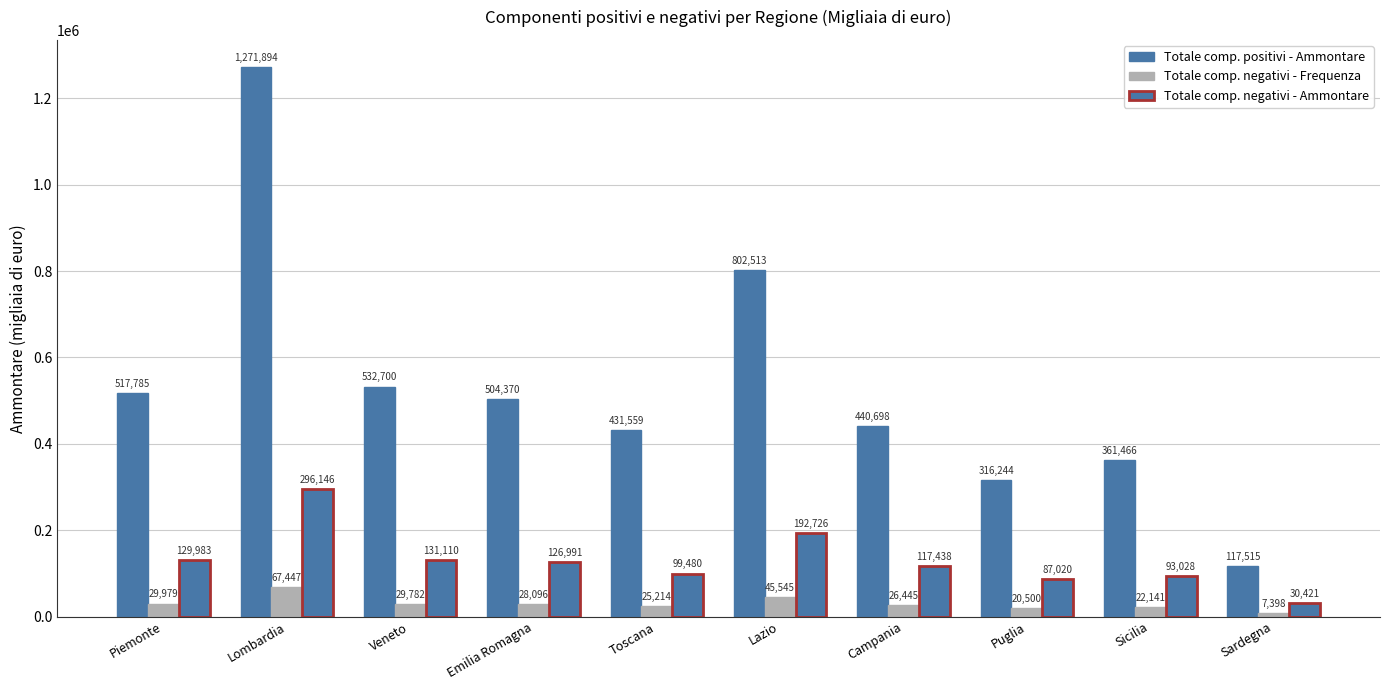

How many distinct data groups are displayed?

3